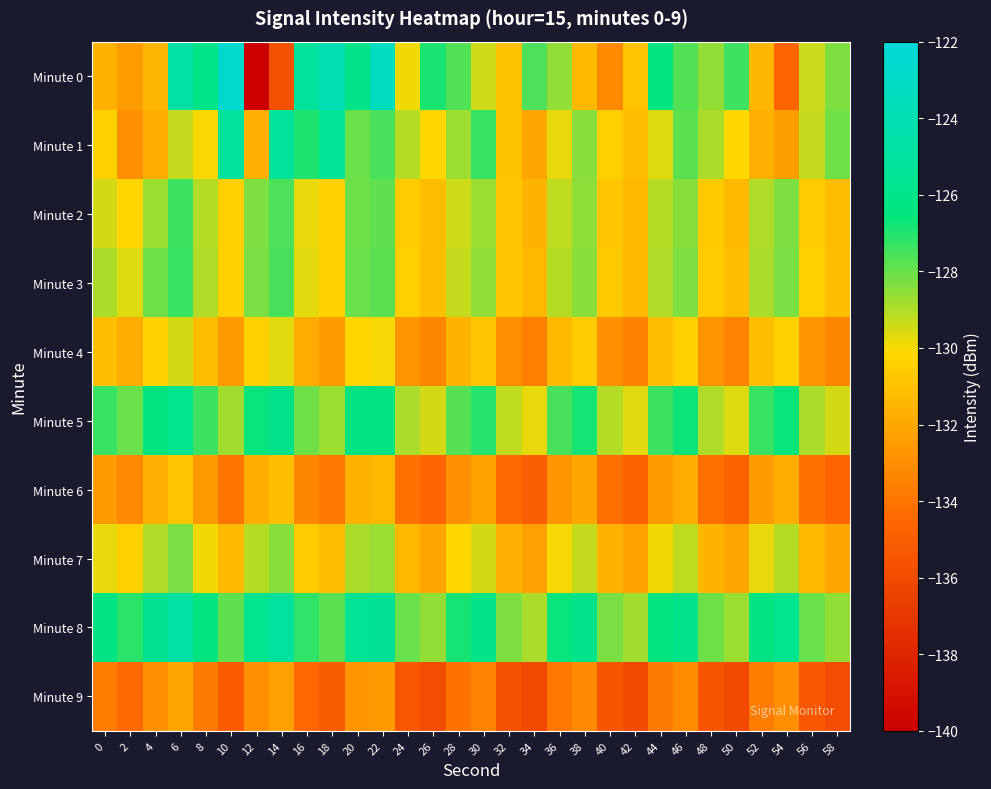

Rank the series by their maximum value, from lowest to highest.

Minute 9, Minute 6, Minute 4, Minute 7, Minute 2, Minute 3, Minute 5, Minute 1, Minute 8, Minute 0